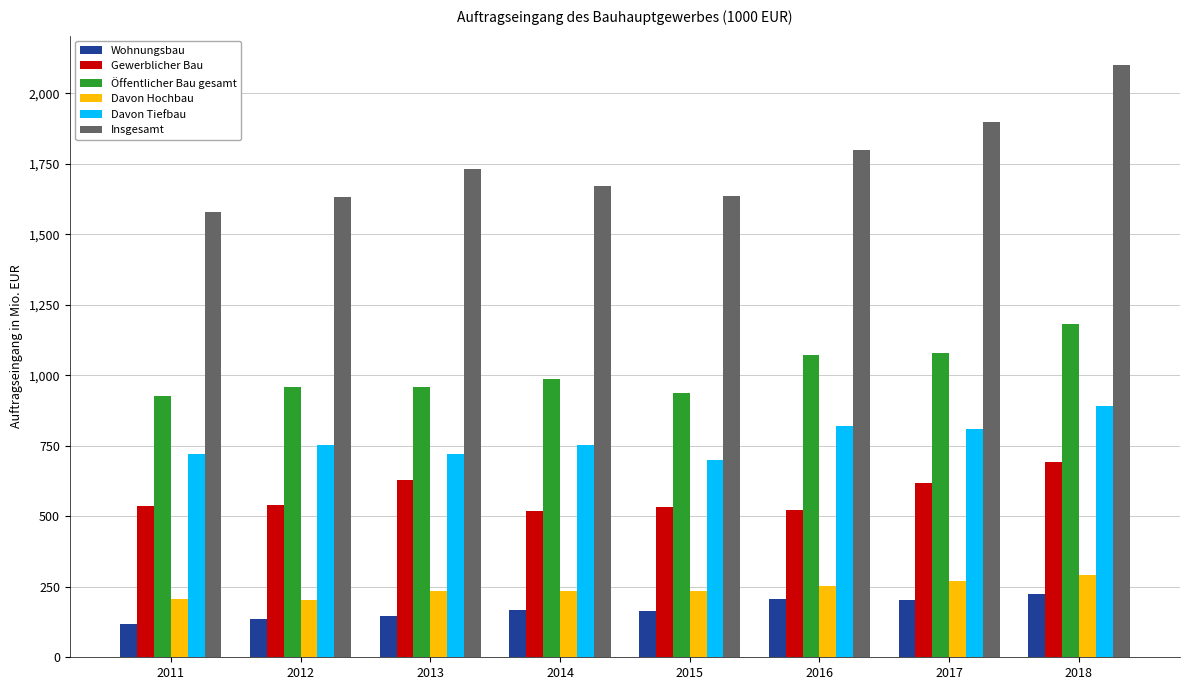

Are the bars grouped side by side (vs. stacked)?

Yes